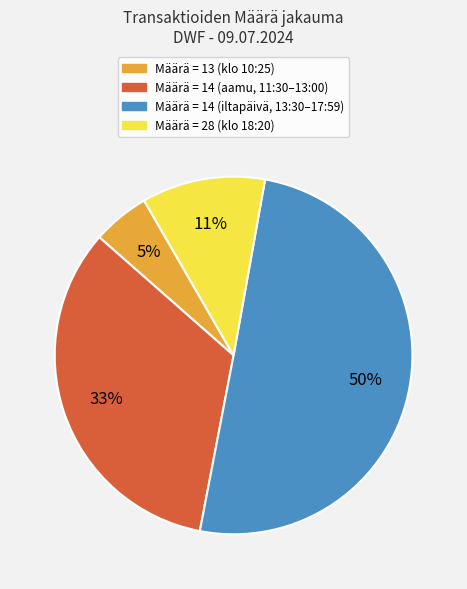

To the nearest percent, what is the difference between the largest and smallest slice percentages?

45%